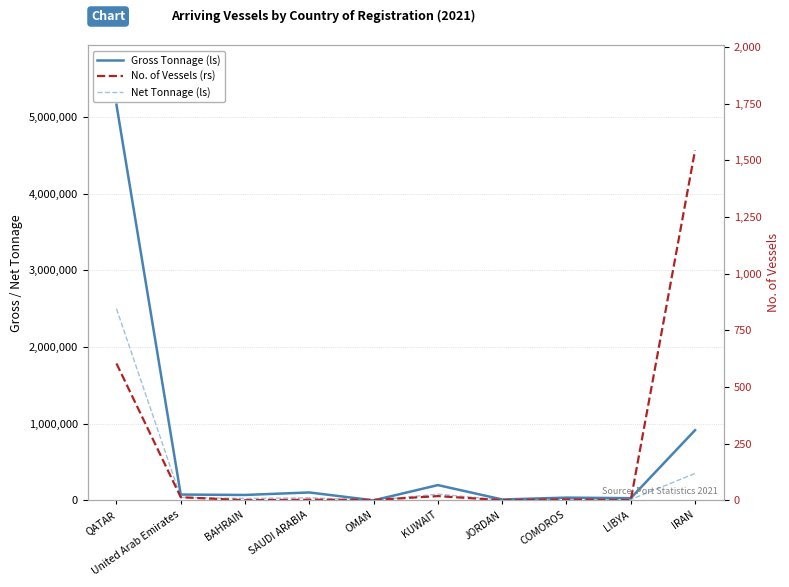

Reading right to left, extract all data points from this chart.

Gross Tonnage (ls): 916296	29341	36338	12262	199818	890	103881	71177	76373	5162418
Net Tonnage (ls): 351949	12017	15239	5443	82069	710	34092	25578	39619	2501520
No. of Vessels (rs): 1544	1	4	1	19	2	3	1	14	604